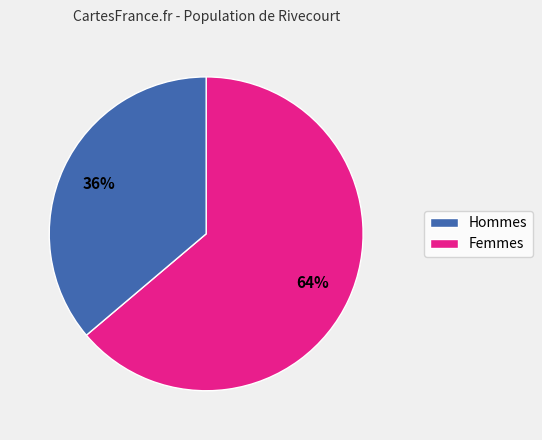

To the nearest percent, what is the difference between the largest and smallest slice percentages?

28%